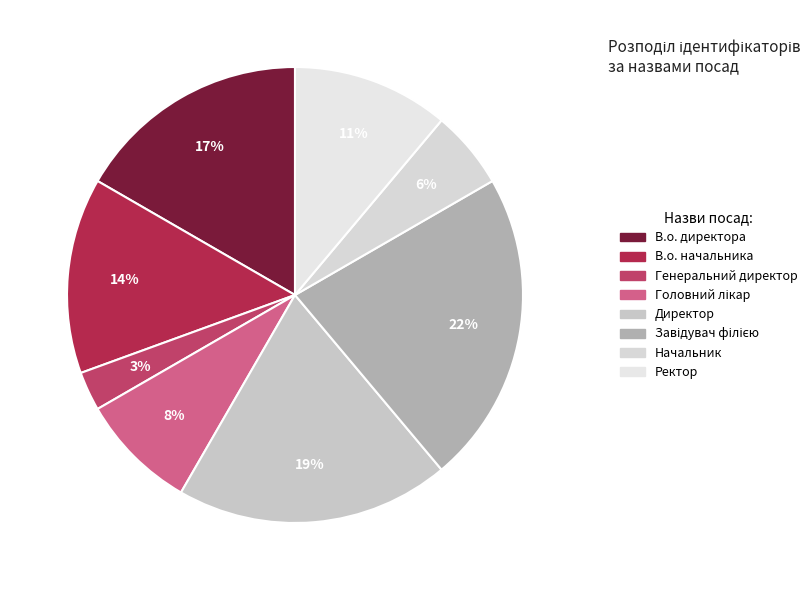

What is the largest slice in the pie chart?

Завідувач філією